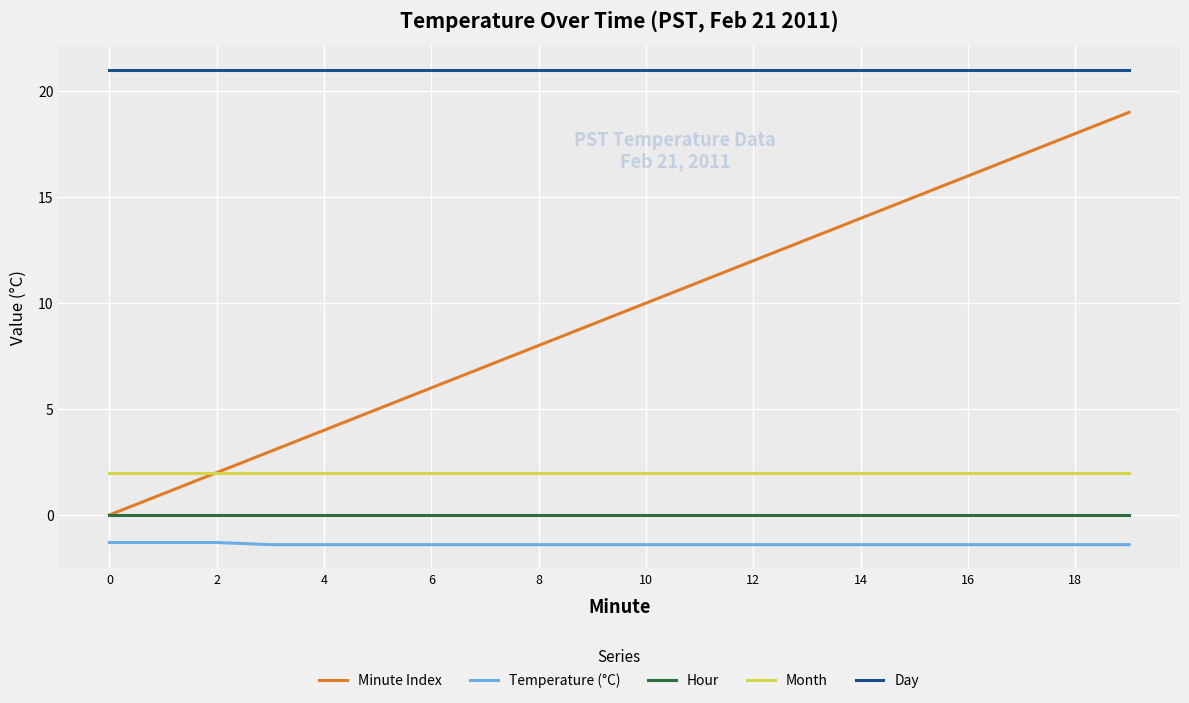

What is the greatest value displayed?

21.0